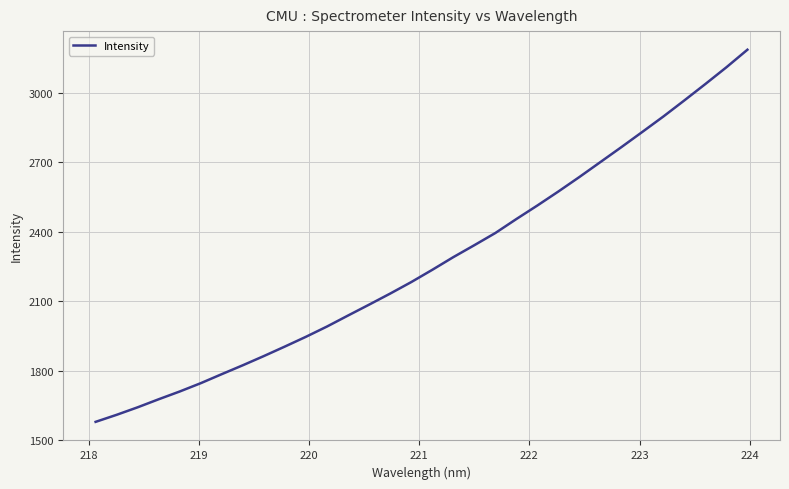

What is the minimum value shown in the chart?

1579.5